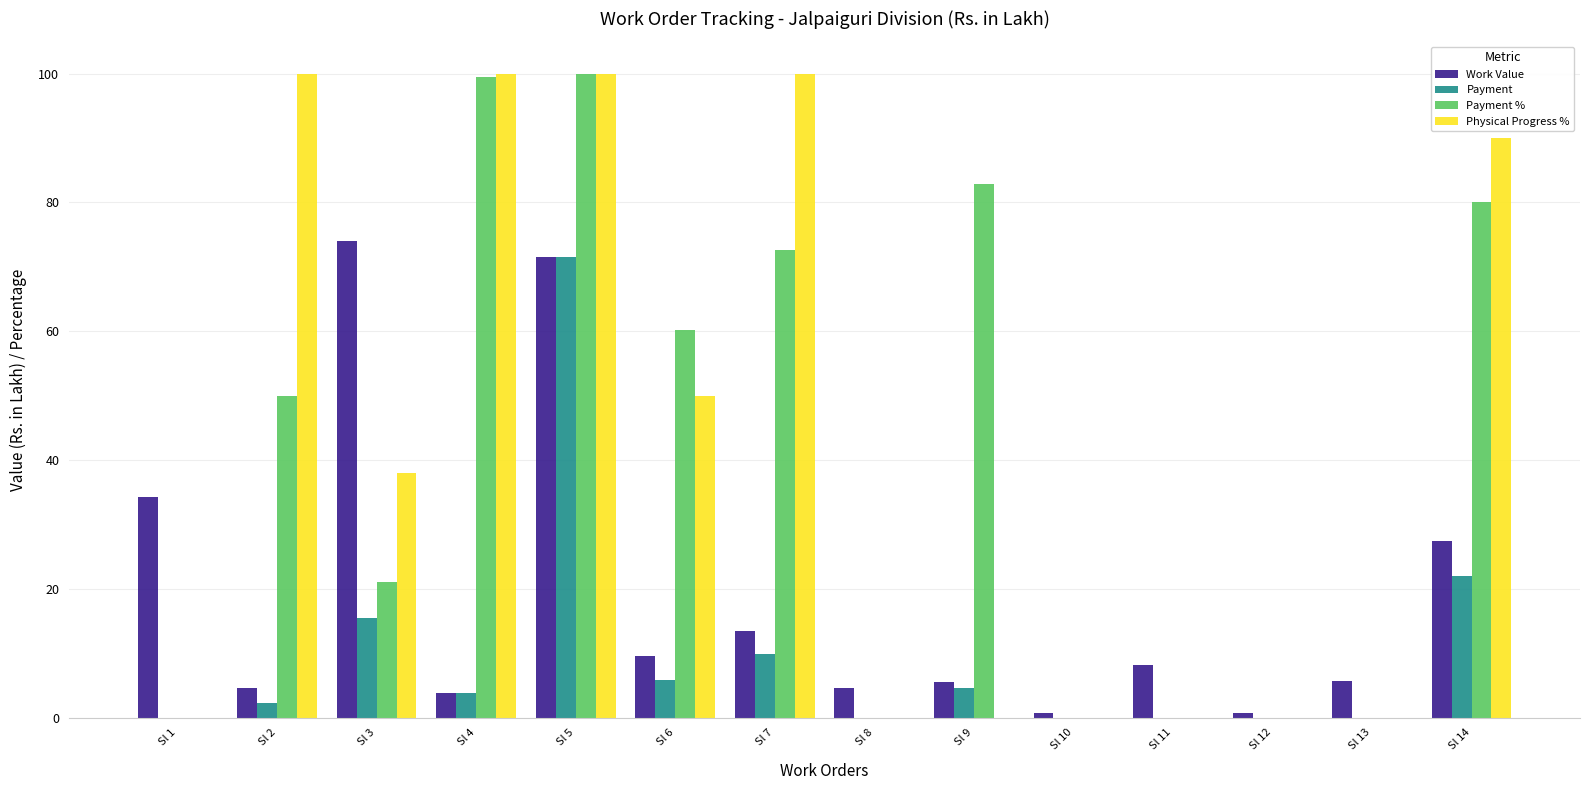

Which category has the highest value in the Payment series?

Sl 5